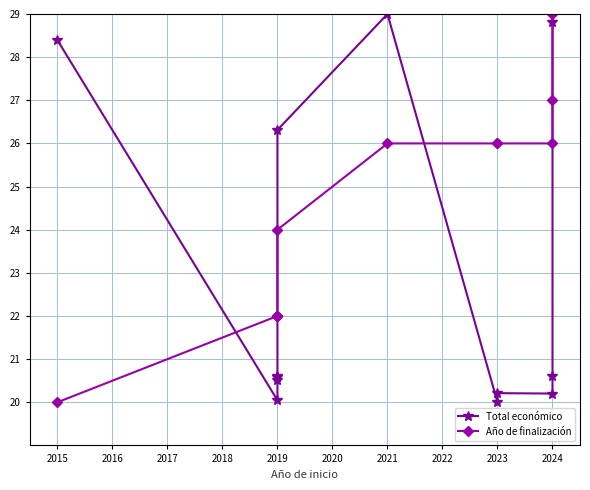

Which series changed the most between 2019 and 2024?

Total económico